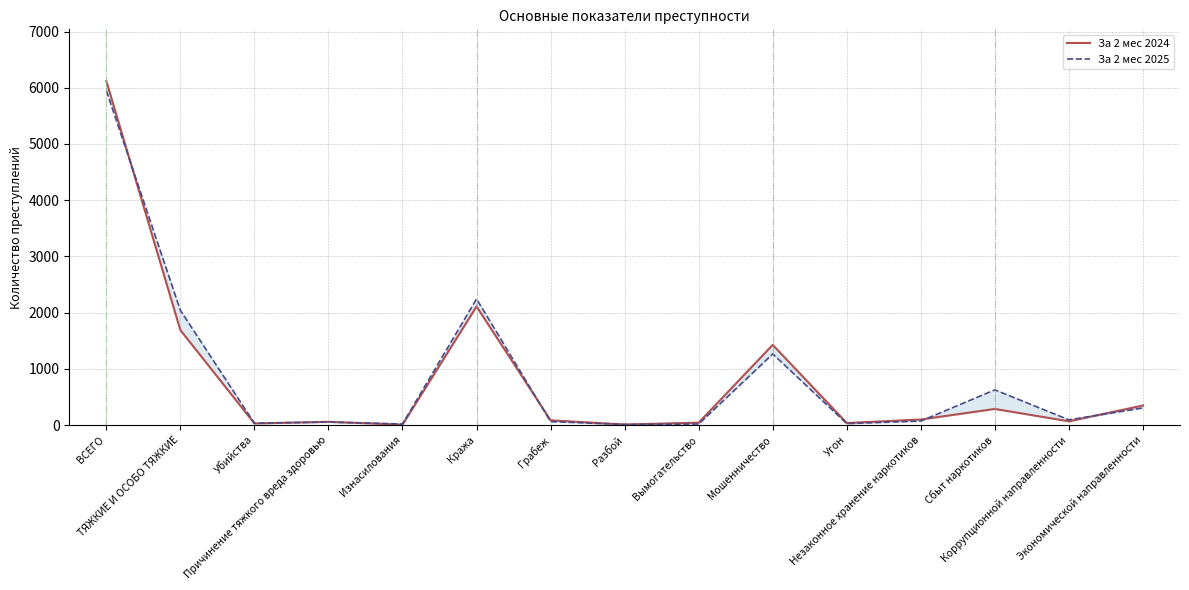

What is the difference between the maximum and minimum values in the За 2 мес 2025 series?

5938